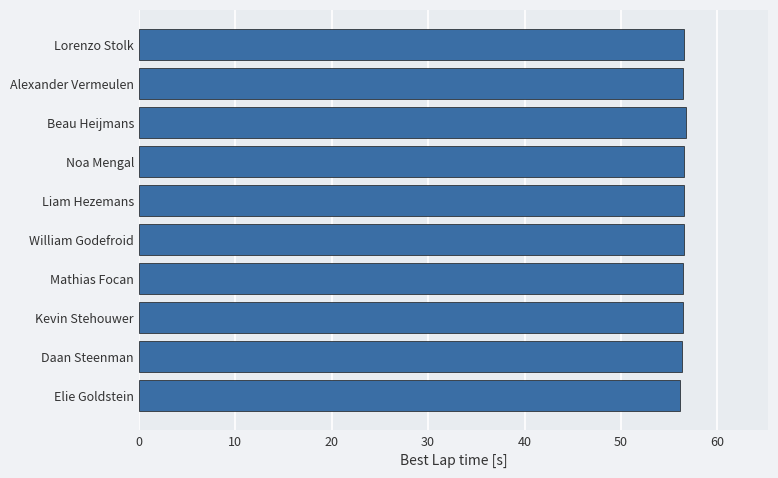

What is the average value?

56.5